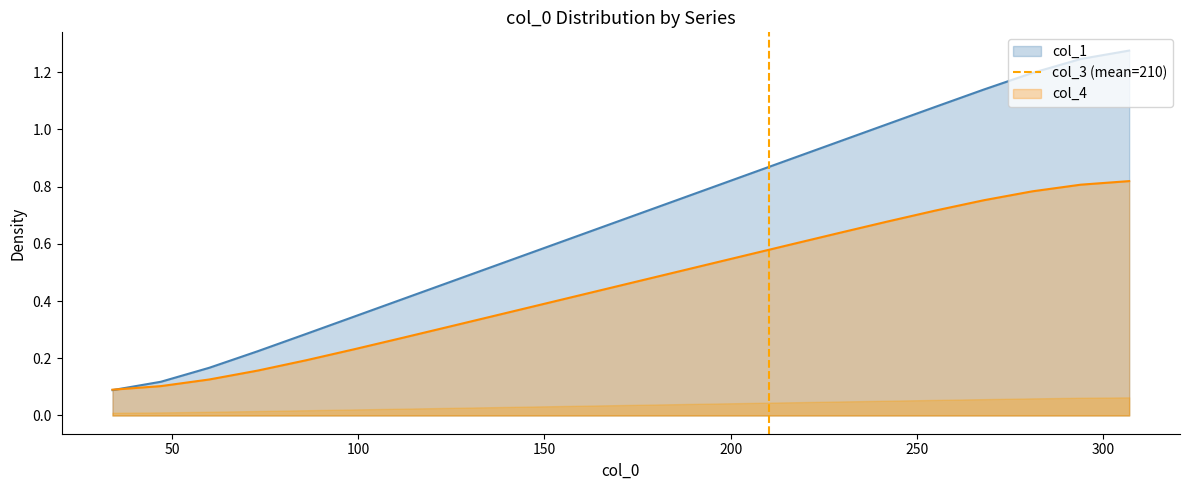

What is the sum of all values?

1